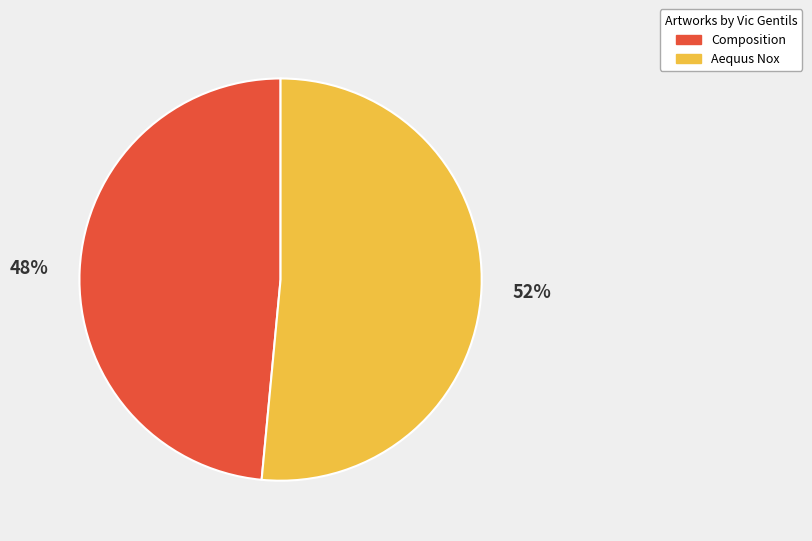

What percentage is the Composition slice, to the nearest percent?

48%